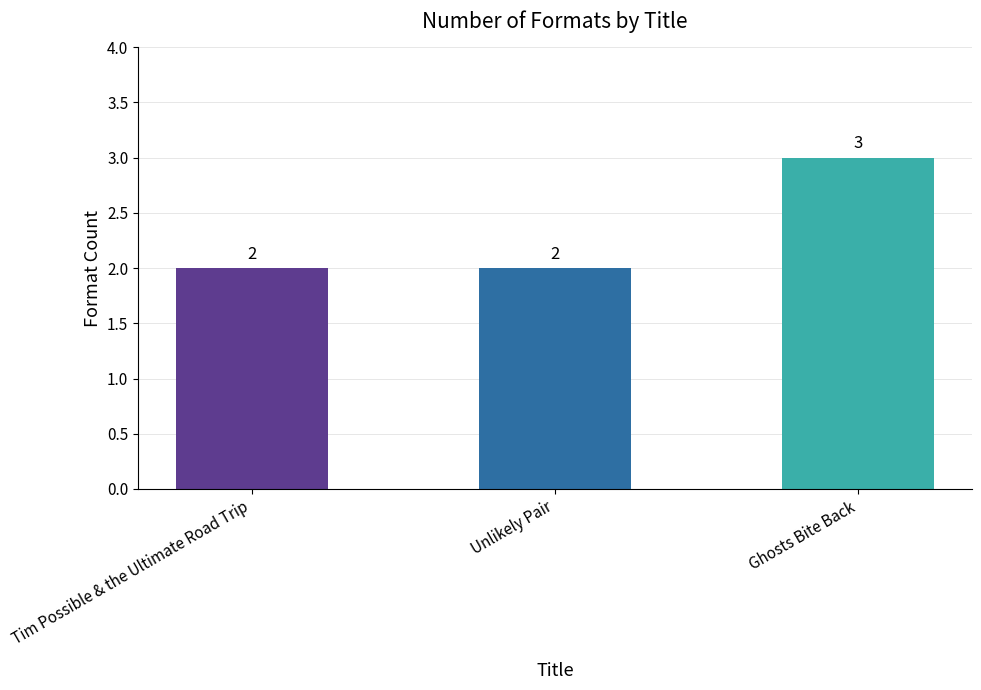

Reading left to right, list all the values displayed in this chart.

2	2	3